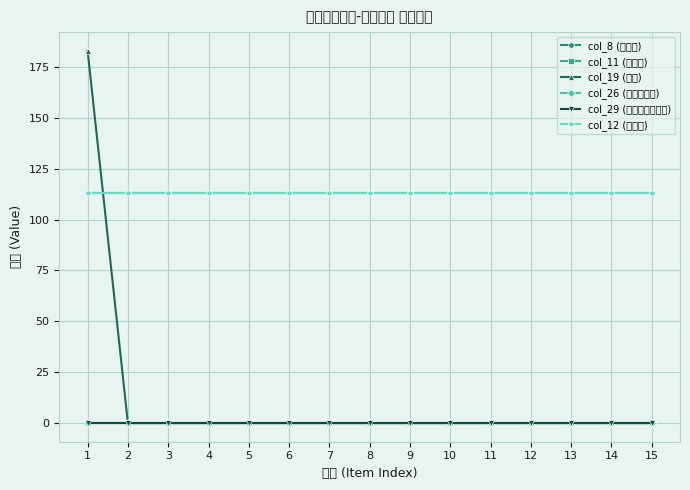

Does the chart have visible grid lines?

Yes